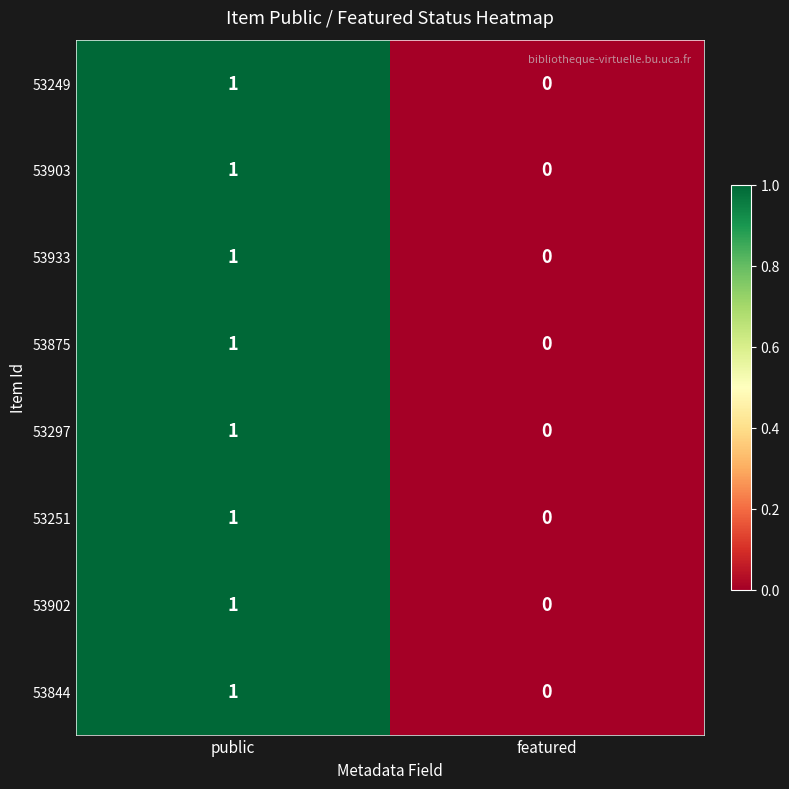

At which category is the sum across all series the highest?

public